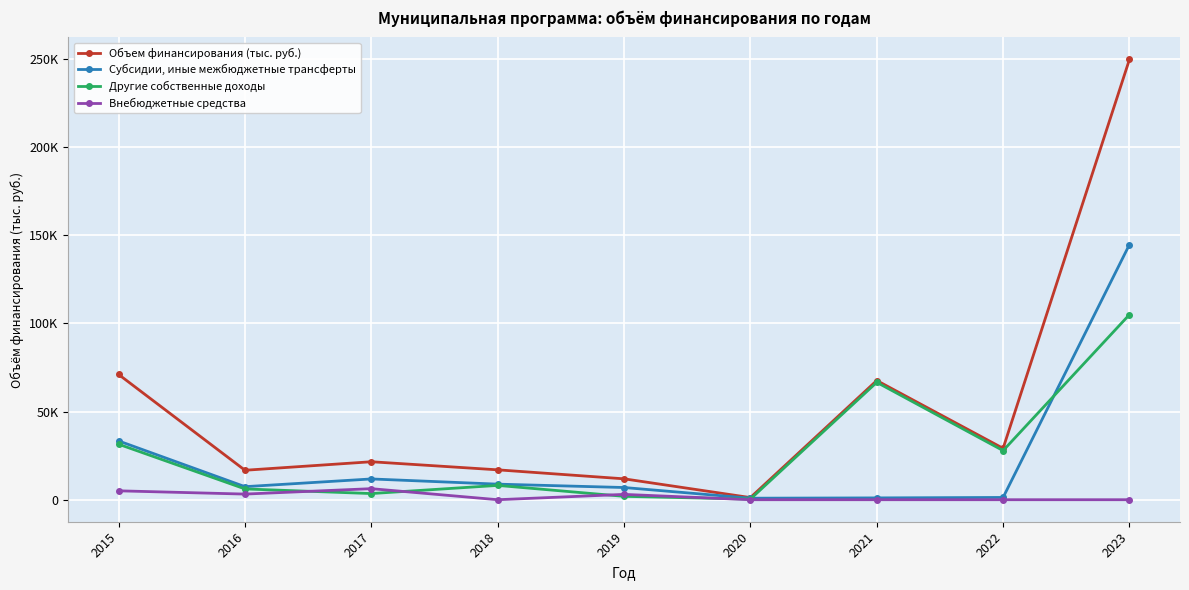

What are all the series names shown in the legend?

Объем финансирования (тыс. руб.), Субсидии, иные межбюджетные трансферты, Другие собственные доходы, Внебюджетные средства